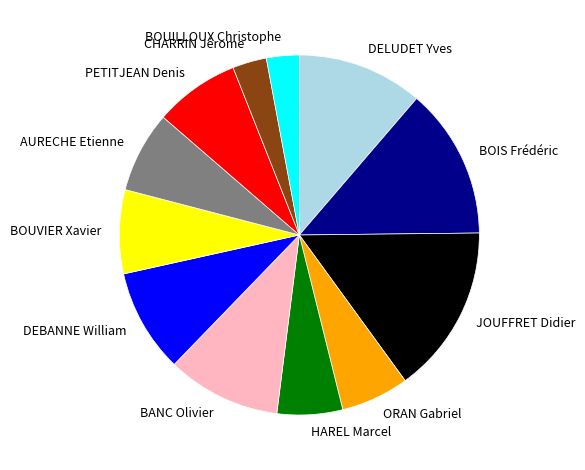

Combined, do AURECHE Etienne and DEBANNE William account for over 50%?

No